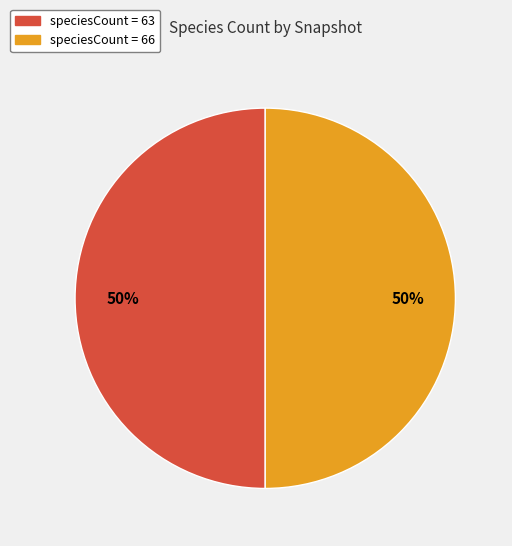

To the nearest percent, what percentage of the pie is speciesCount = 66?

50%